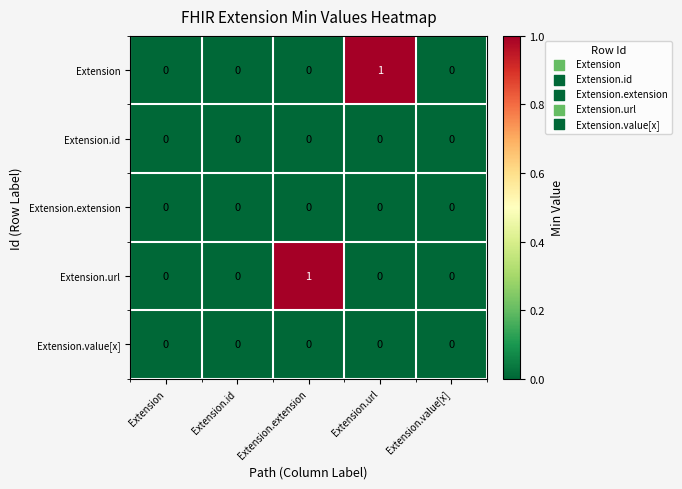

Count the Extension values in the range 0 to 1.

5